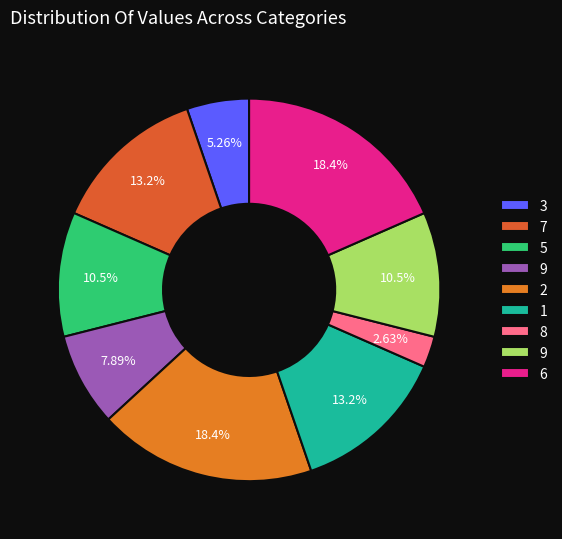

How many slices are in this pie chart?

9